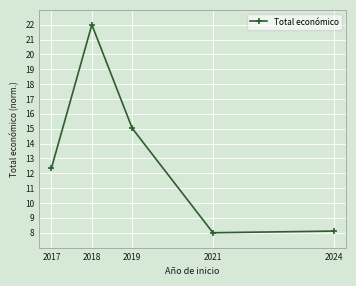

The chart shows a value of 17.4 at 2017. True or false?

False